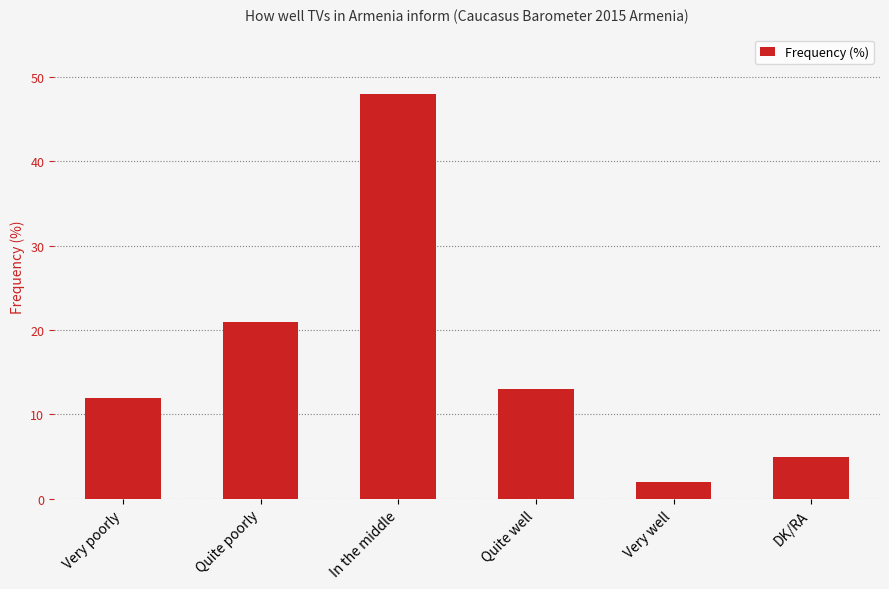

What is the label of the 1st bar from the left?

Very poorly